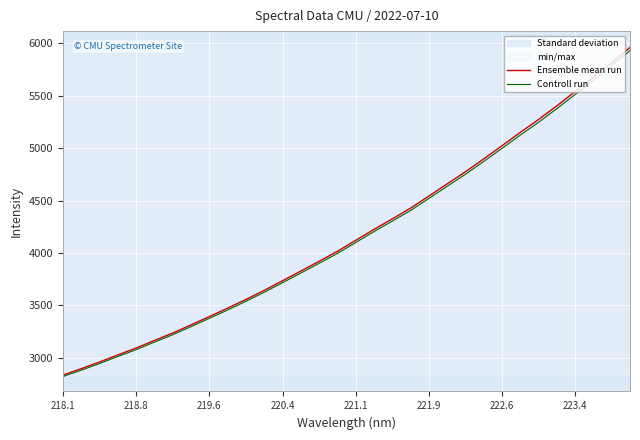

Rank the series by their maximum value, from highest to lowest.

Ensemble mean run, Controll run